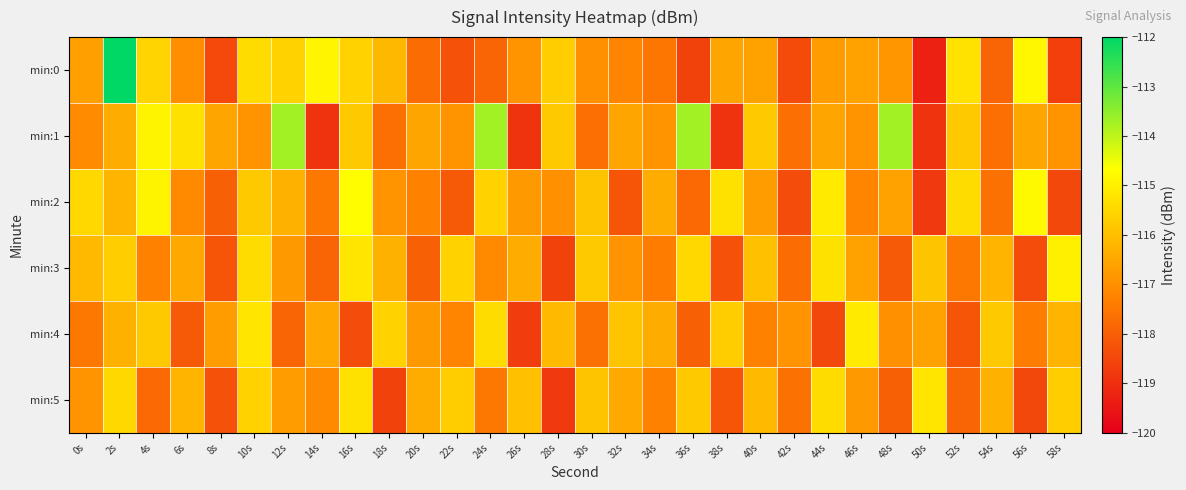

Between 36s and 6s, which is larger?

6s